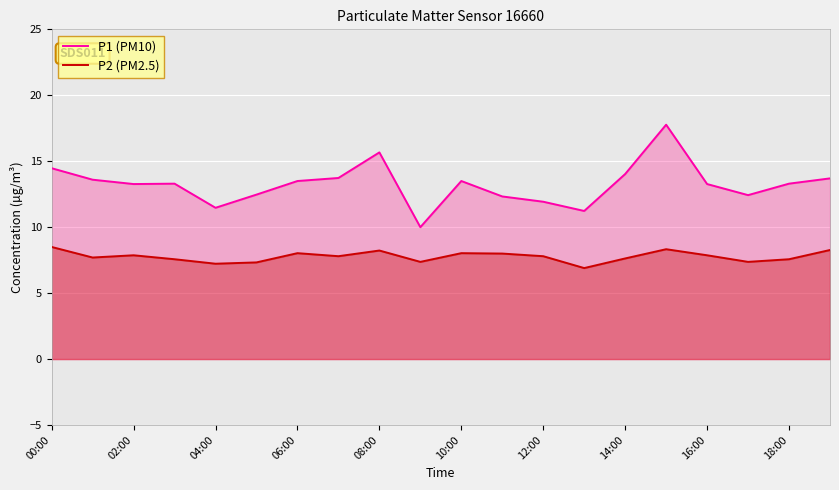

True or false: P2 (PM2.5) and P1 (PM10) intersect in this chart.

False